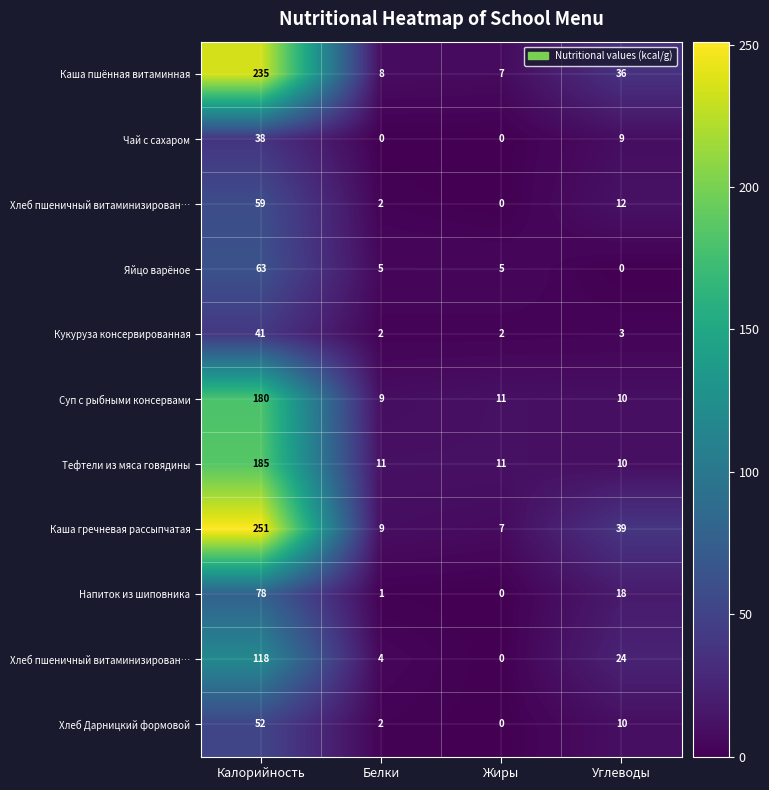

What is the difference between the highest and lowest values at Углеводы?

39